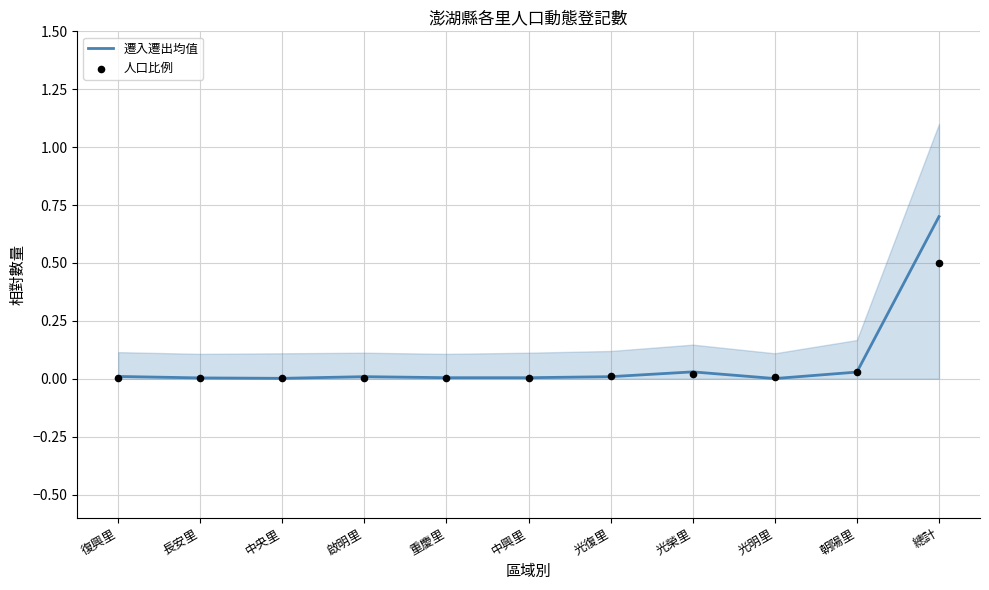

Which series has the largest Y range (max minus min)?

遷入遷出均值